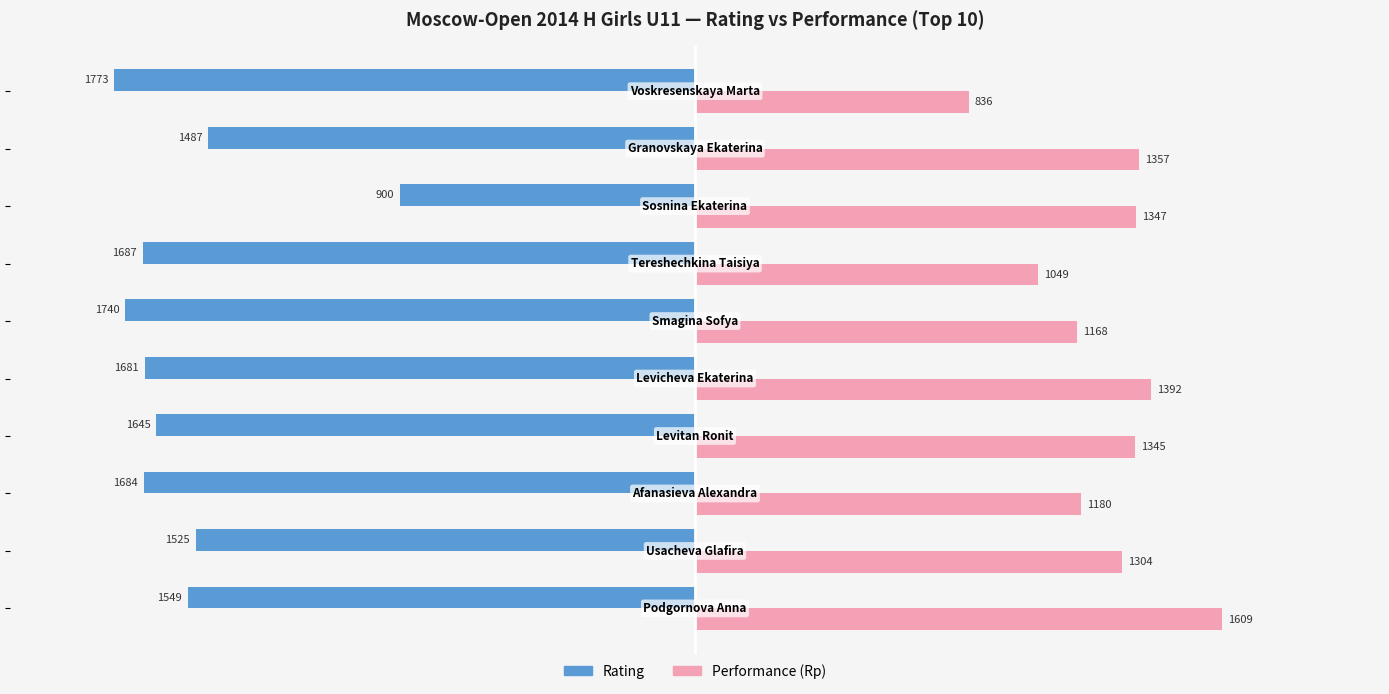

What is the smallest value displayed?

-1773